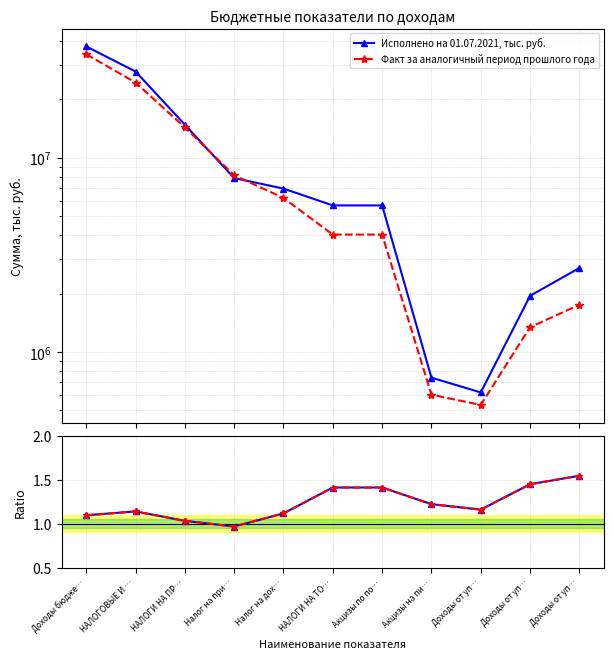

True or false: Ratio has a value of 0.2 at Доходы бюдже….

False